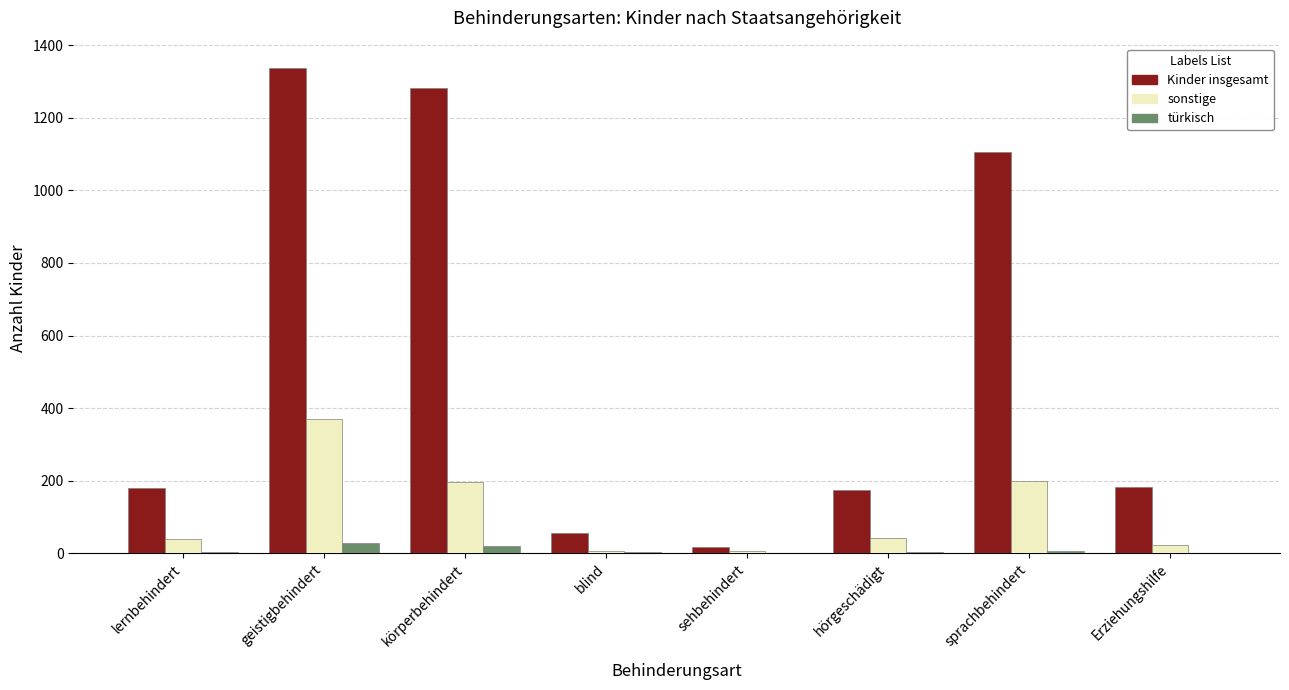

Which series changed the most between geistigbehindert and Erziehungshilfe?

Kinder insgesamt